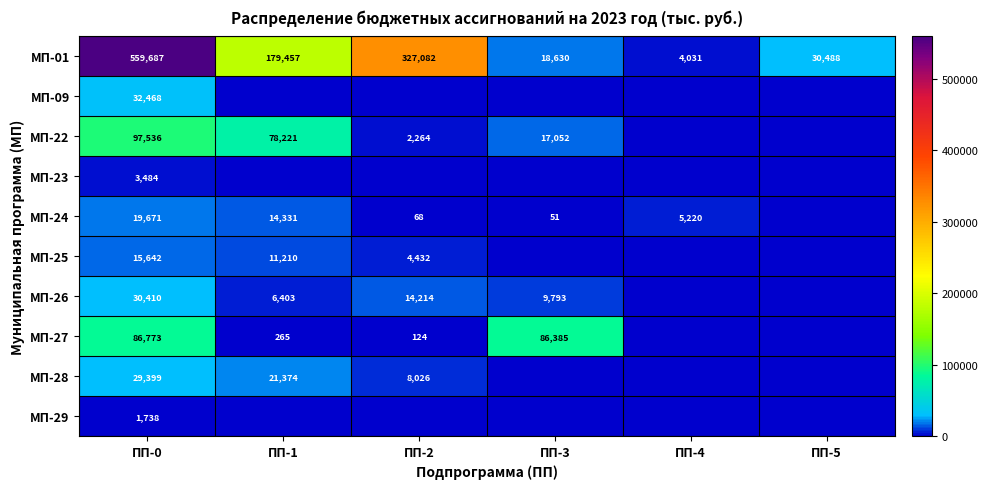

At ПП-0, list the series in order from largest to smallest.

МП-01, МП-22, МП-27, МП-09, МП-26, МП-28, МП-24, МП-25, МП-23, МП-29